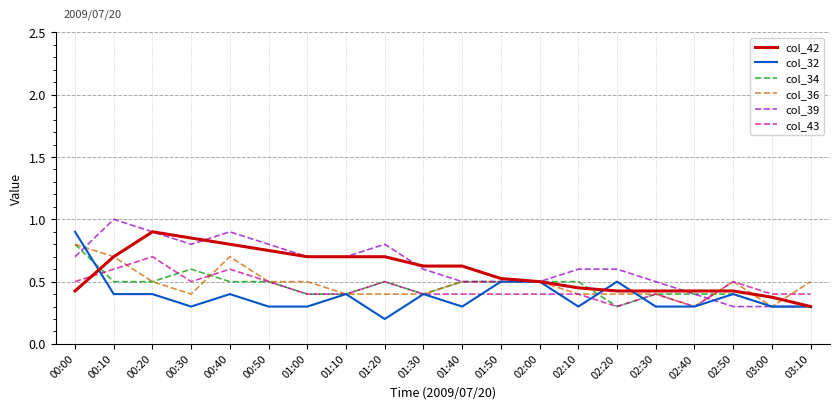

What value does the col_34 series have at 00:10?

0.5